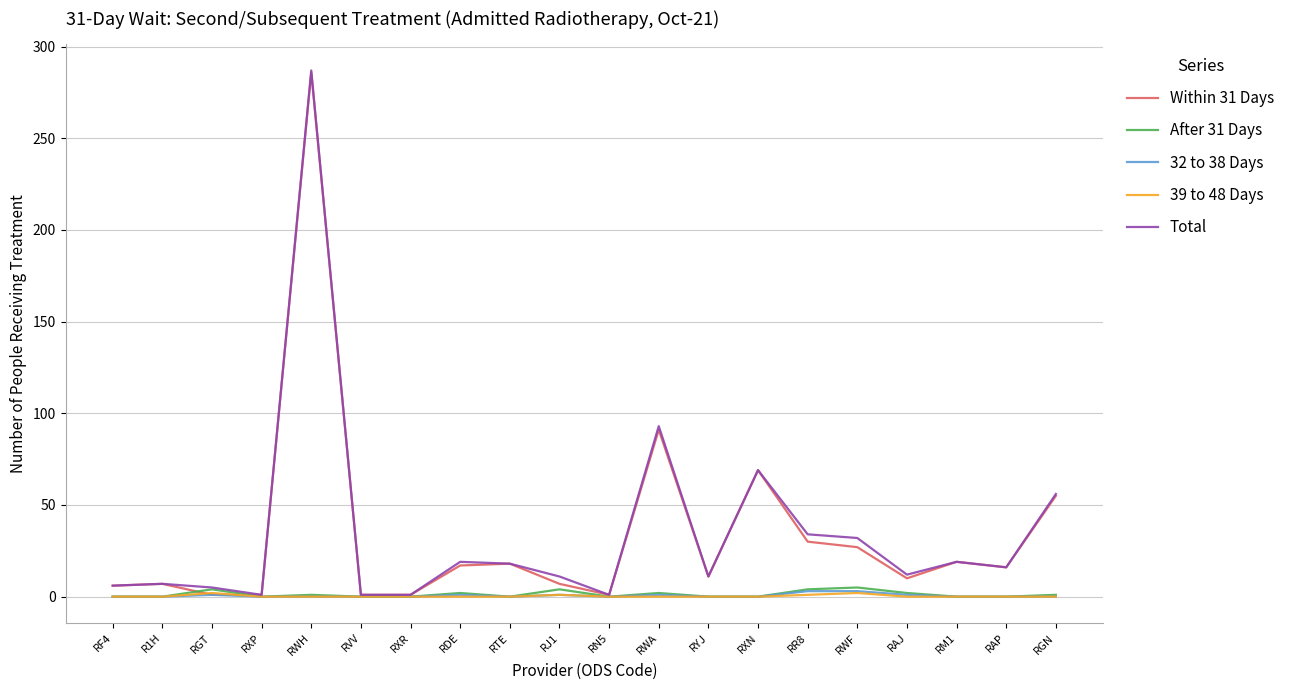

What is the maximum value shown in the chart?

287